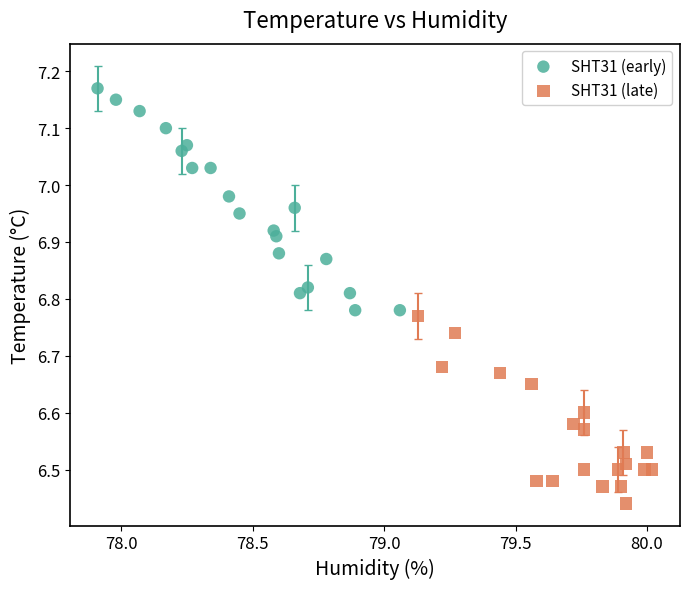

Which series has the largest Y range (max minus min)?

SHT31 (early)